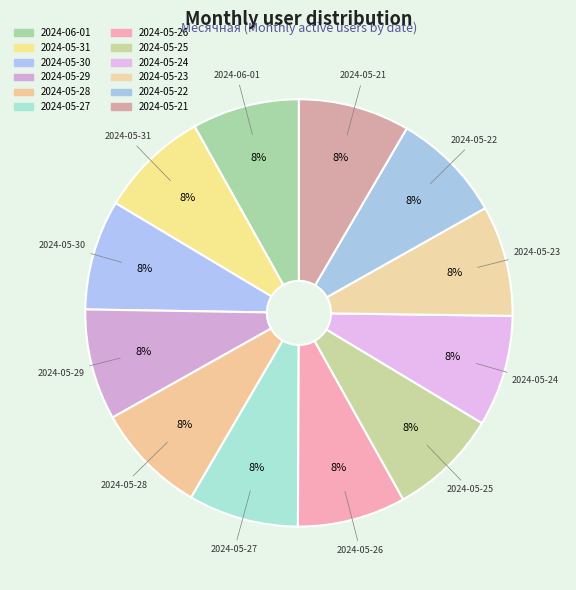

Which category has the smallest portion of the pie?

2024-06-01